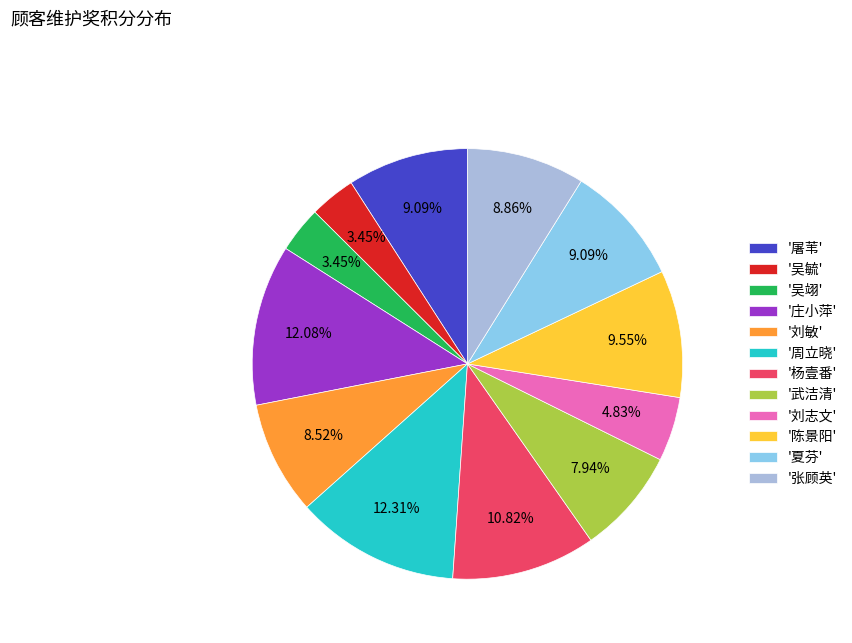

Is the sum of '张顾英' and '陈景阳' greater than half?

No